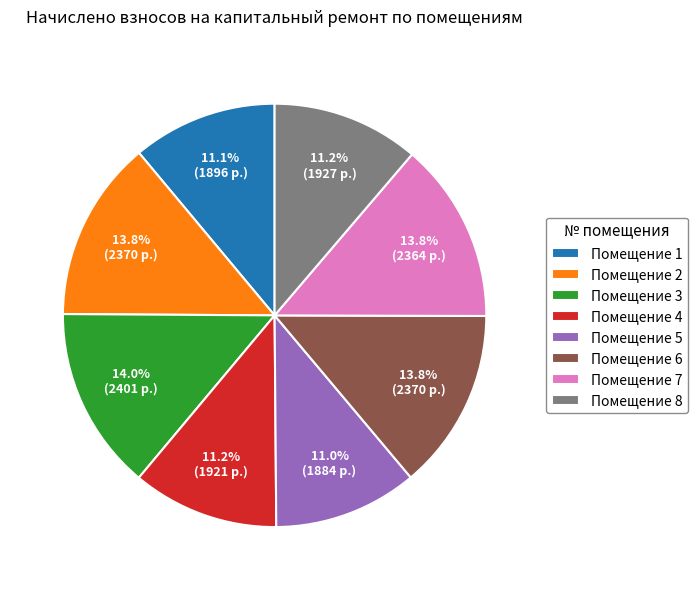

Is Помещение 3 the majority of the pie?

No